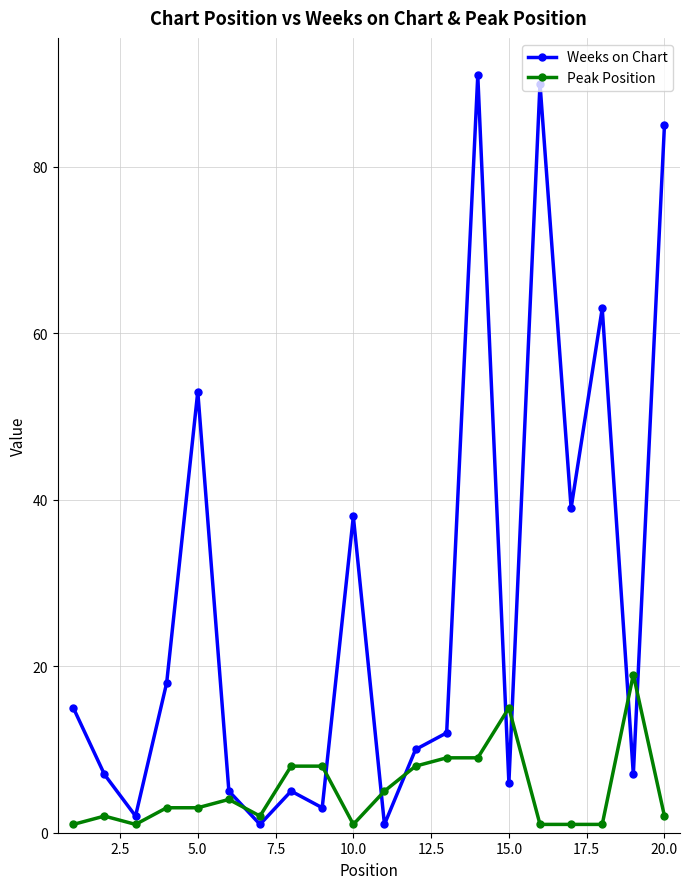

In Weeks on Chart, how many points are lower than both neighbors (excluding endpoints)?

7